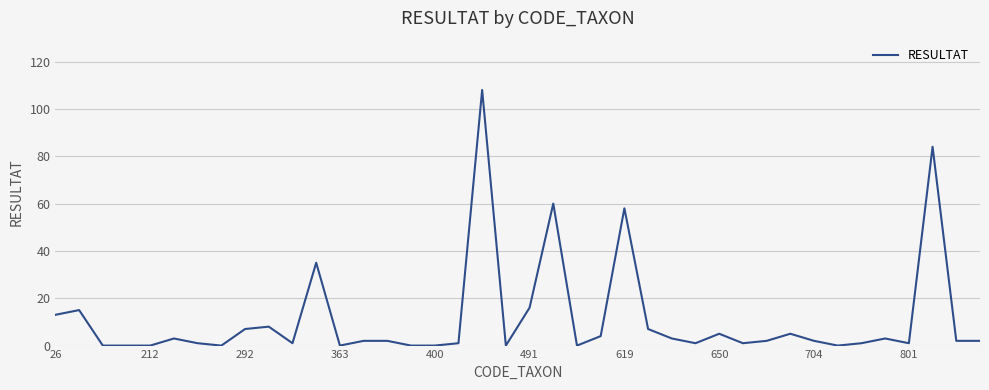

What is the maximum value shown in the chart?

108